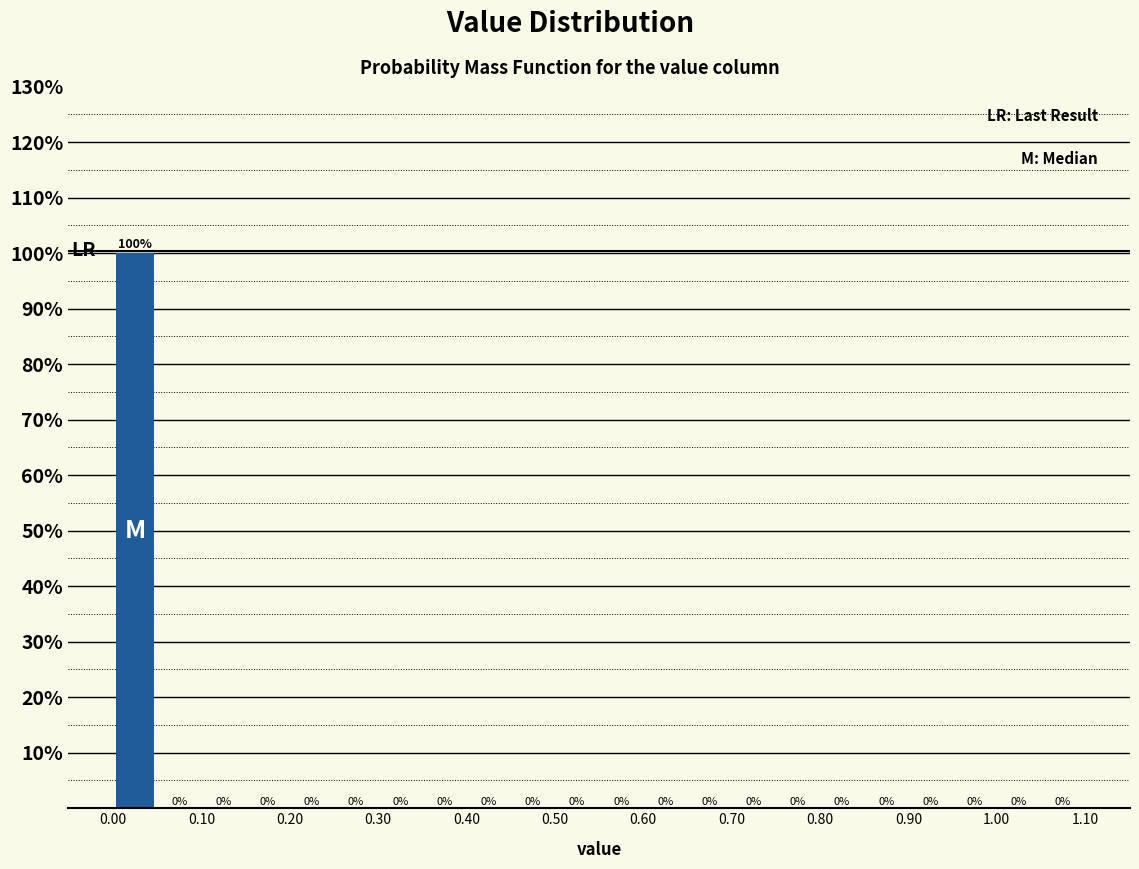

How tall is the bar that spans 0.00 to 0.05 on the x-axis?

100